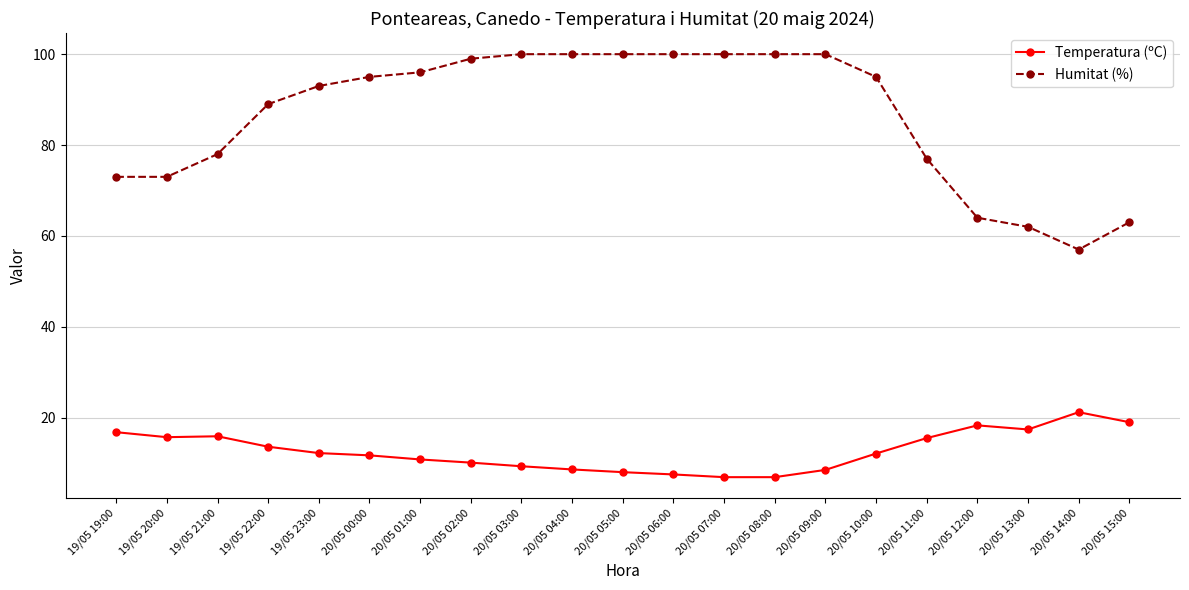

Rank the series by their average value, from lowest to highest.

Temperatura (ºC), Humitat (%)